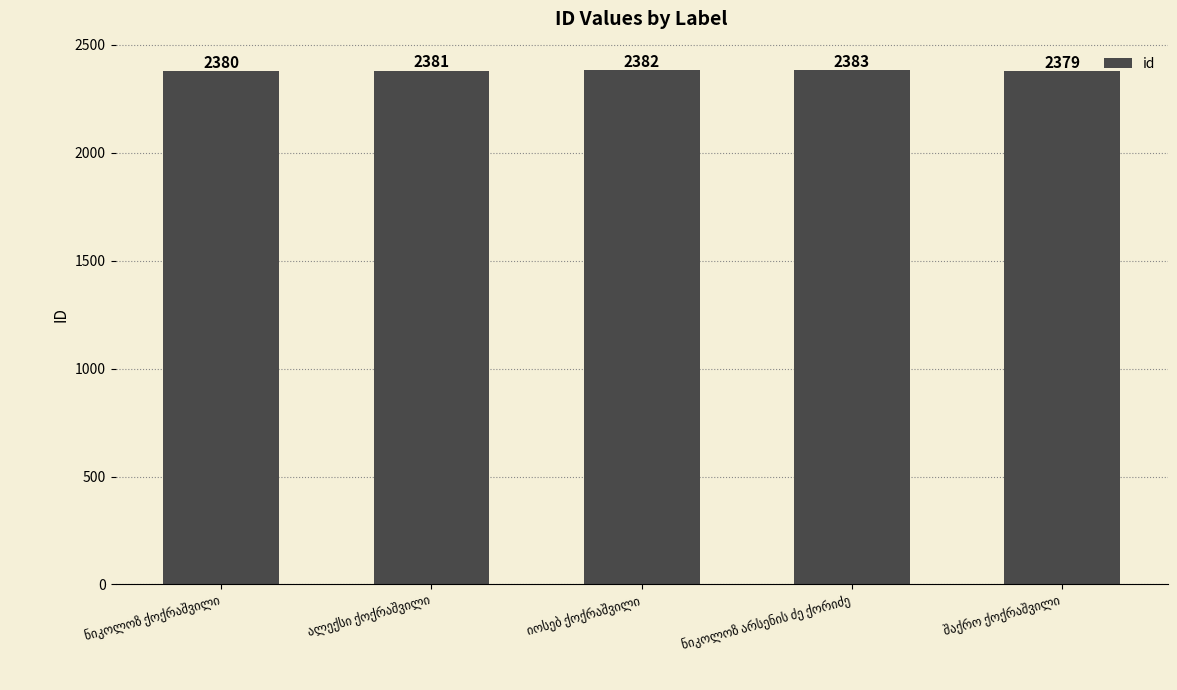

Count the values in the range 2380 to 2382.

3